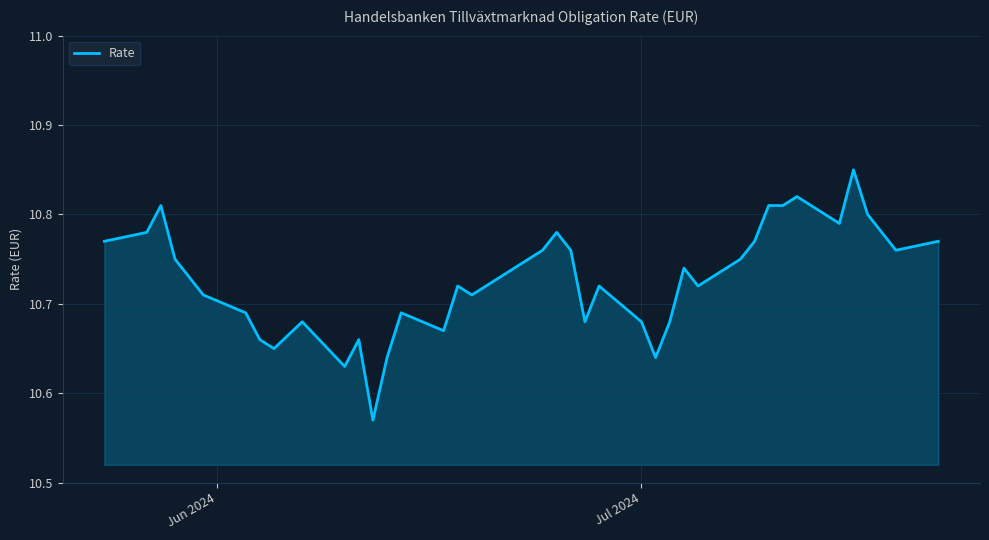

What is the difference between the maximum and minimum values?

0.3